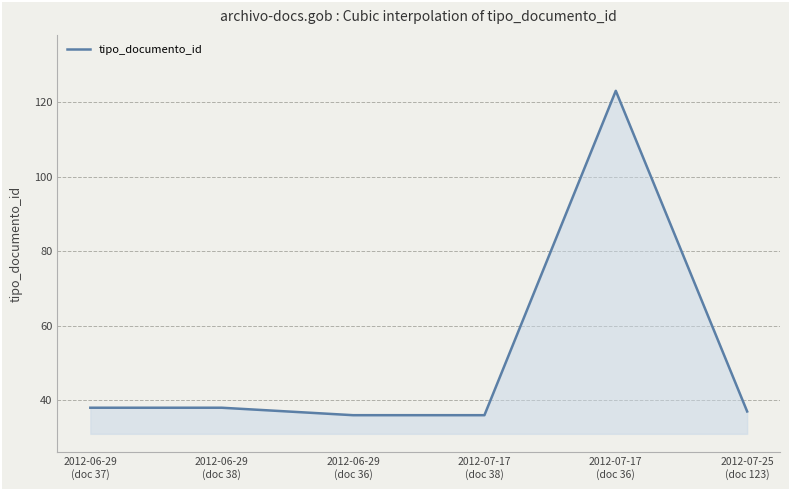

What position from the right is 2012-06-29
(doc 38)?

5